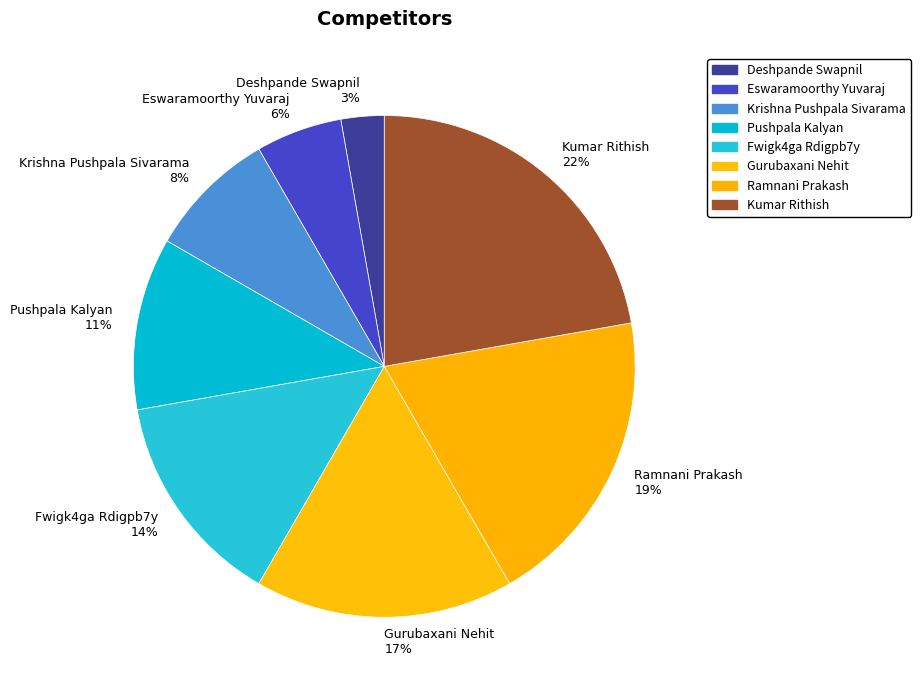

Does Pushpala Kalyan account for over 50% of the chart?

No